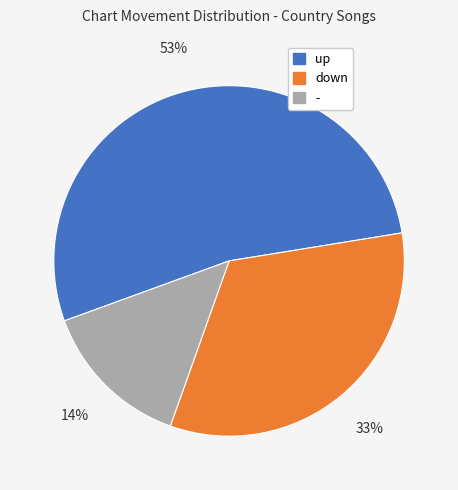

Does any single category account for the majority?

Yes